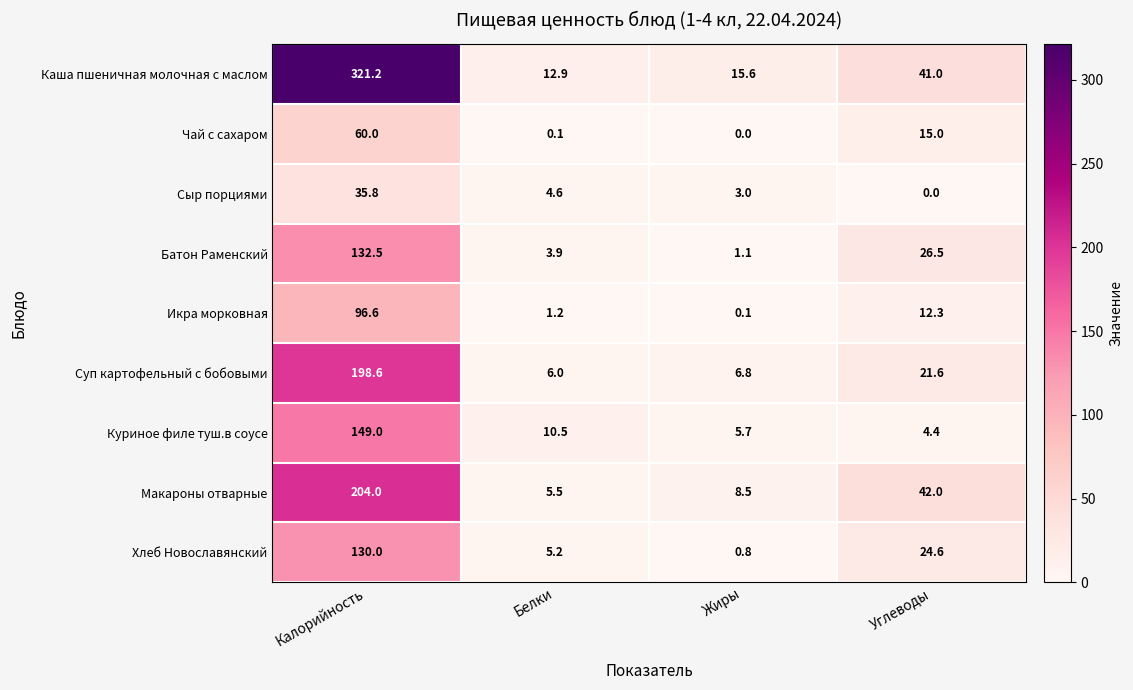

Is it true that Сыр порциями equals 4.6 at Белки?

True